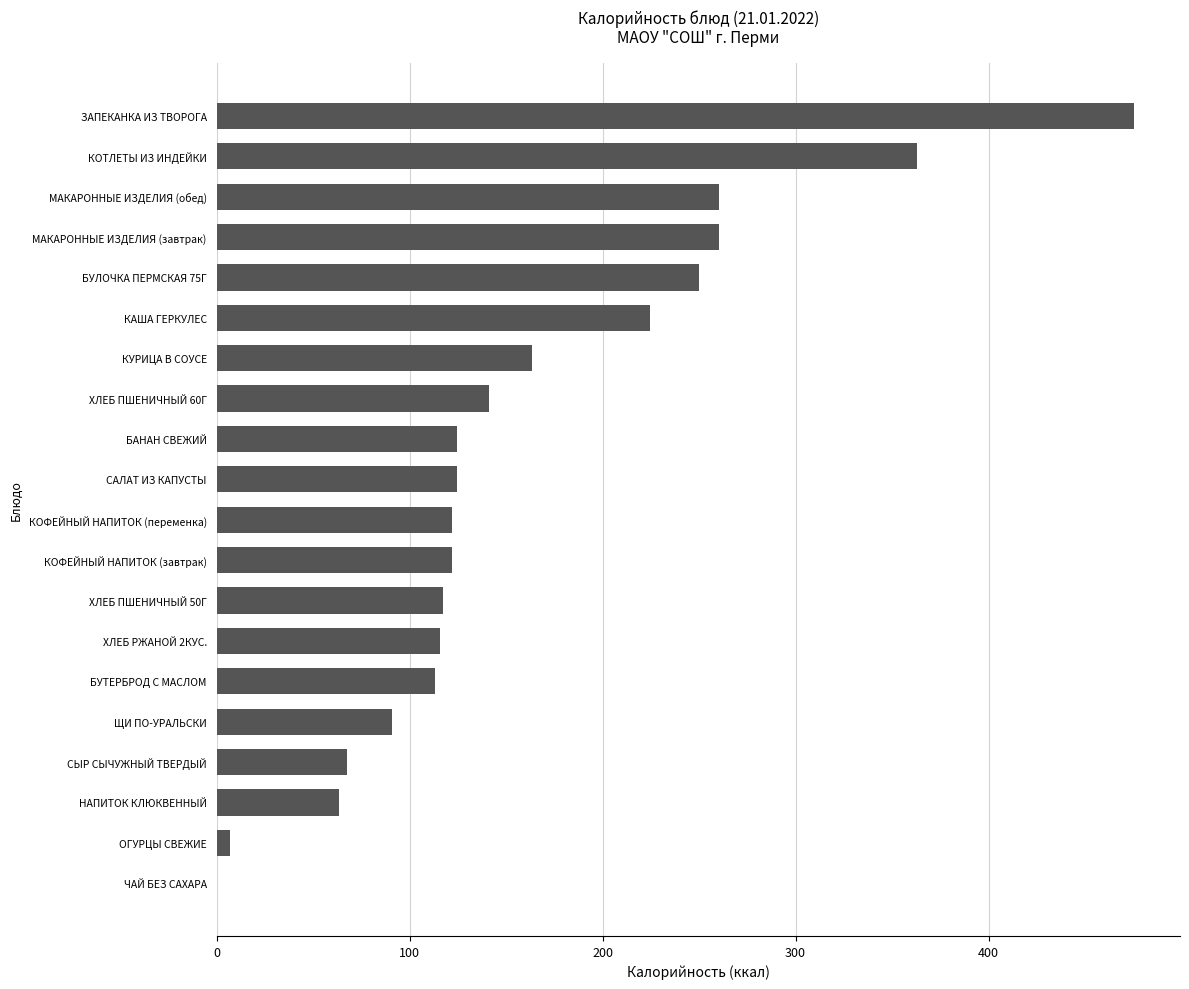

What is the approximate value at КОФЕЙНЫЙ НАПИТОК (завтрак)?

122.1